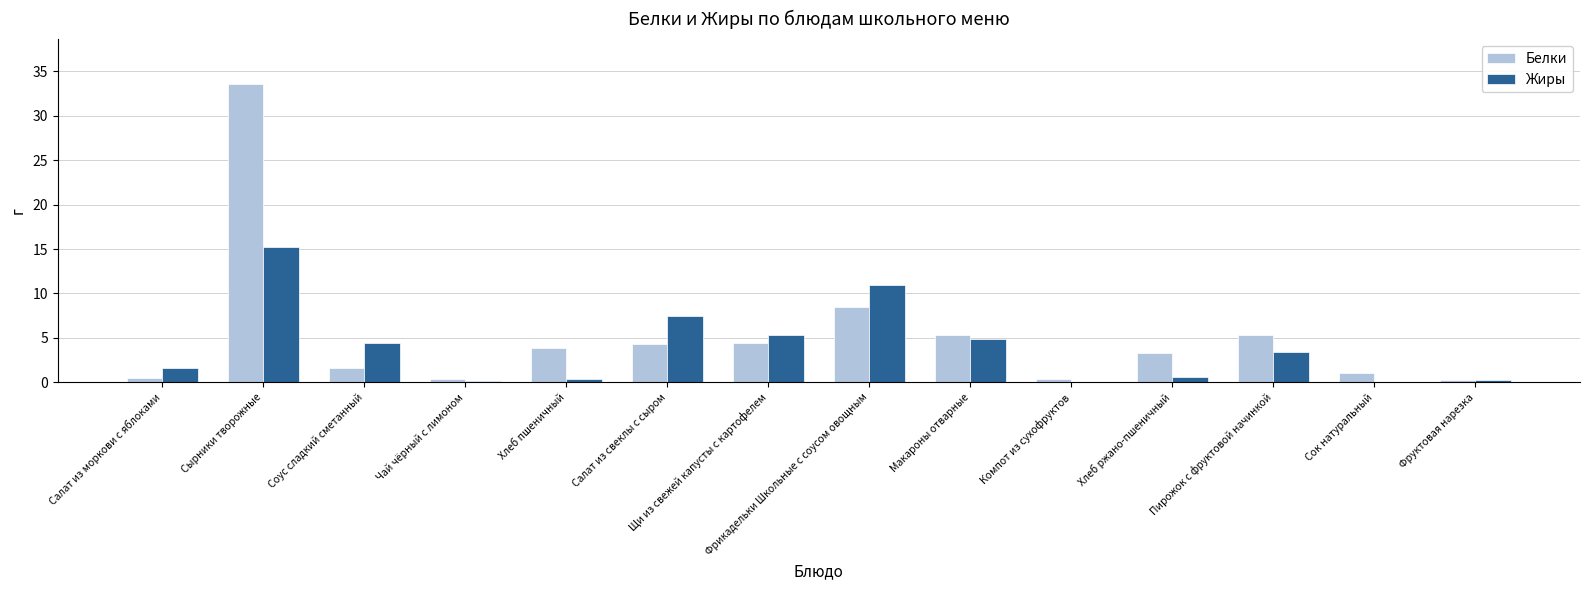

How many groups of bars are there?

14